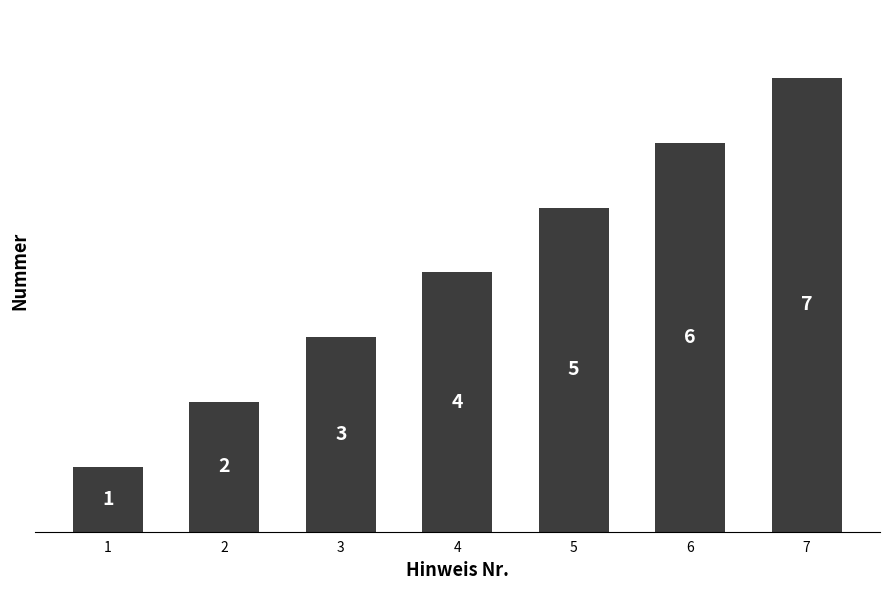

What is the value of the 5th bar from the left?

5